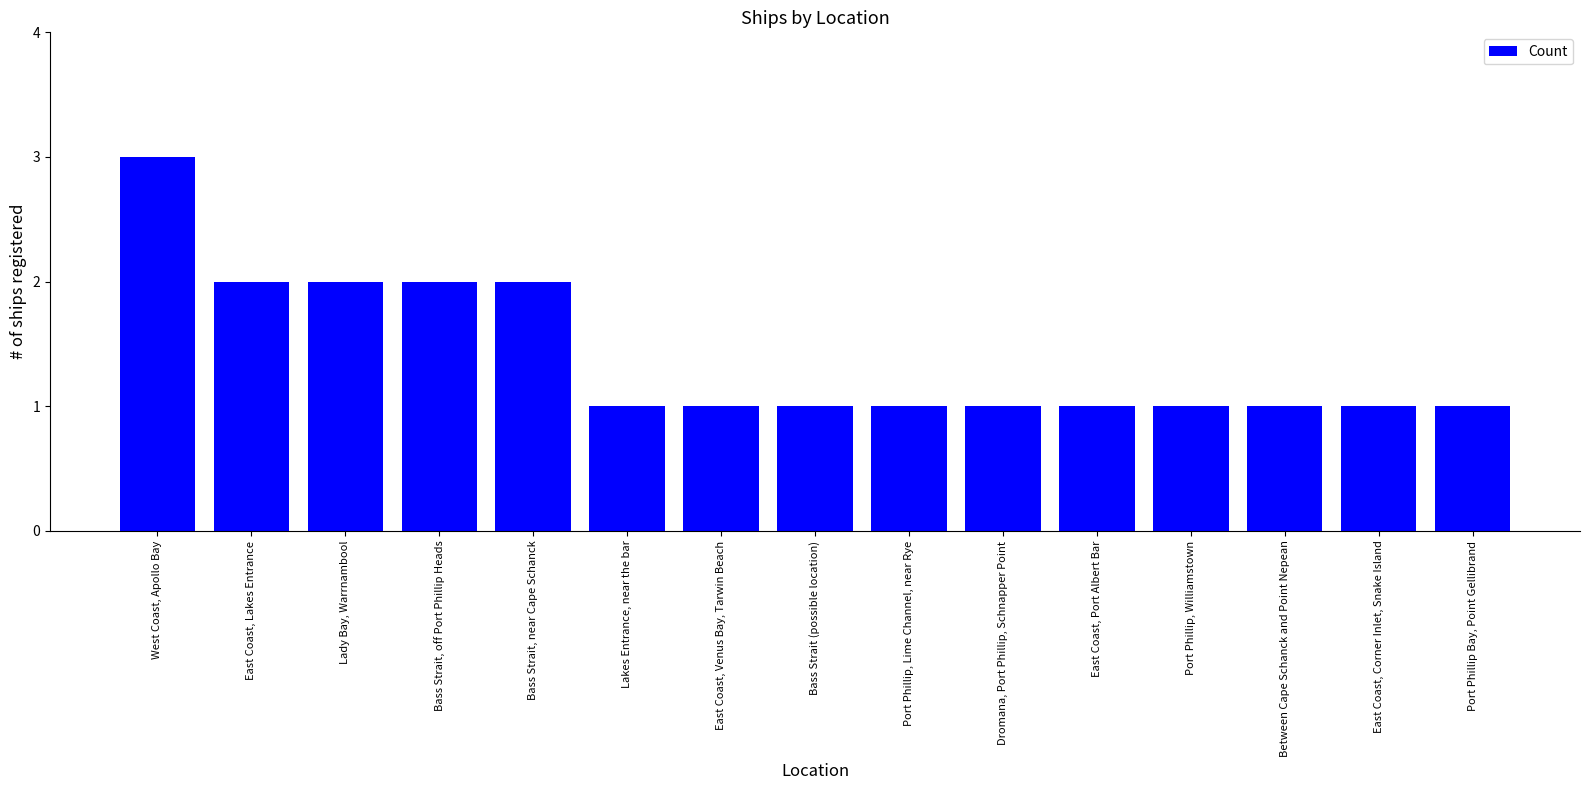

Reading left to right, list all the values displayed in this chart.

West Coast, Apollo Bay=3	East Coast, Lakes Entrance=2	Lady Bay, Warrnambool=2	Bass Strait, off Port Phillip Heads=2	Bass Strait, near Cape Schanck=2	Lakes Entrance, near the bar=1	East Coast, Venus Bay, Tarwin Beach=1	Bass Strait (possible location)=1	Port Phillip, Lime Channel, near Rye=1	Dromana, Port Phillip, Schnapper Point=1	East Coast, Port Albert Bar=1	Port Phillip, Williamstown=1	Between Cape Schanck and Point Nepean=1	East Coast, Corner Inlet, Snake Island=1	Port Phillip Bay, Point Gellibrand=1